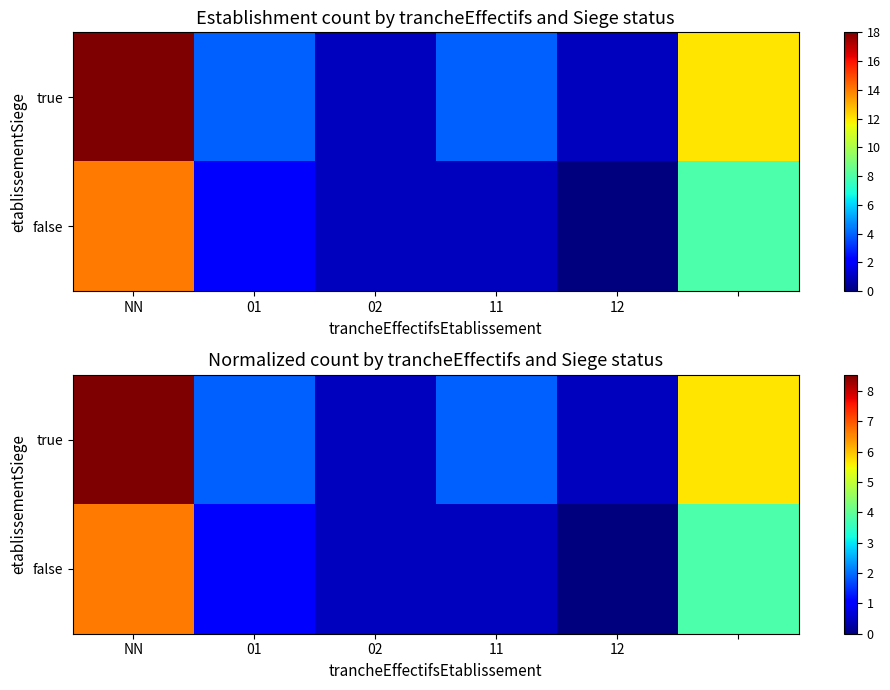

What is the average value of the false series?

2.1